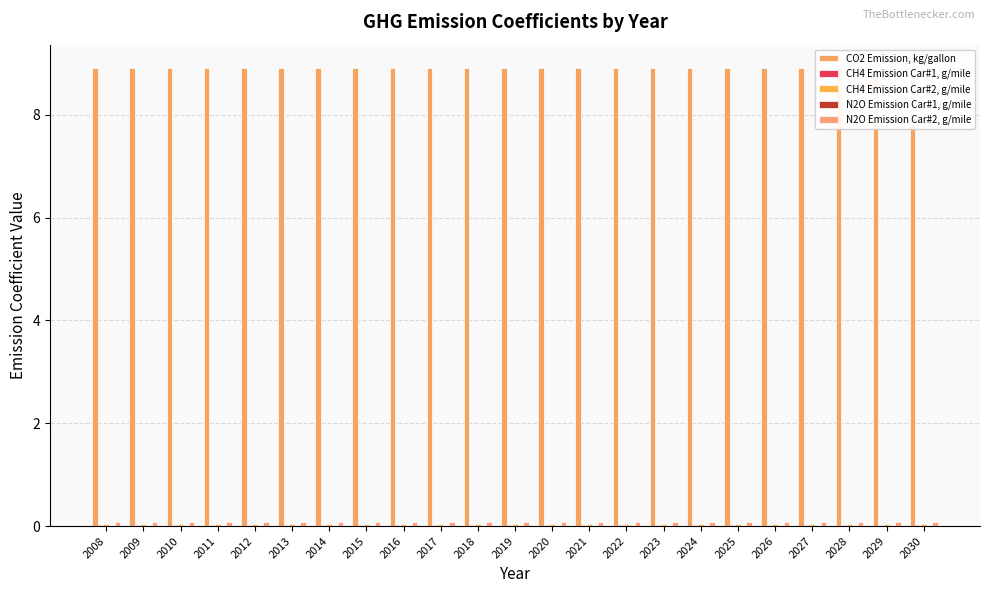

How many groups of bars are there?

23